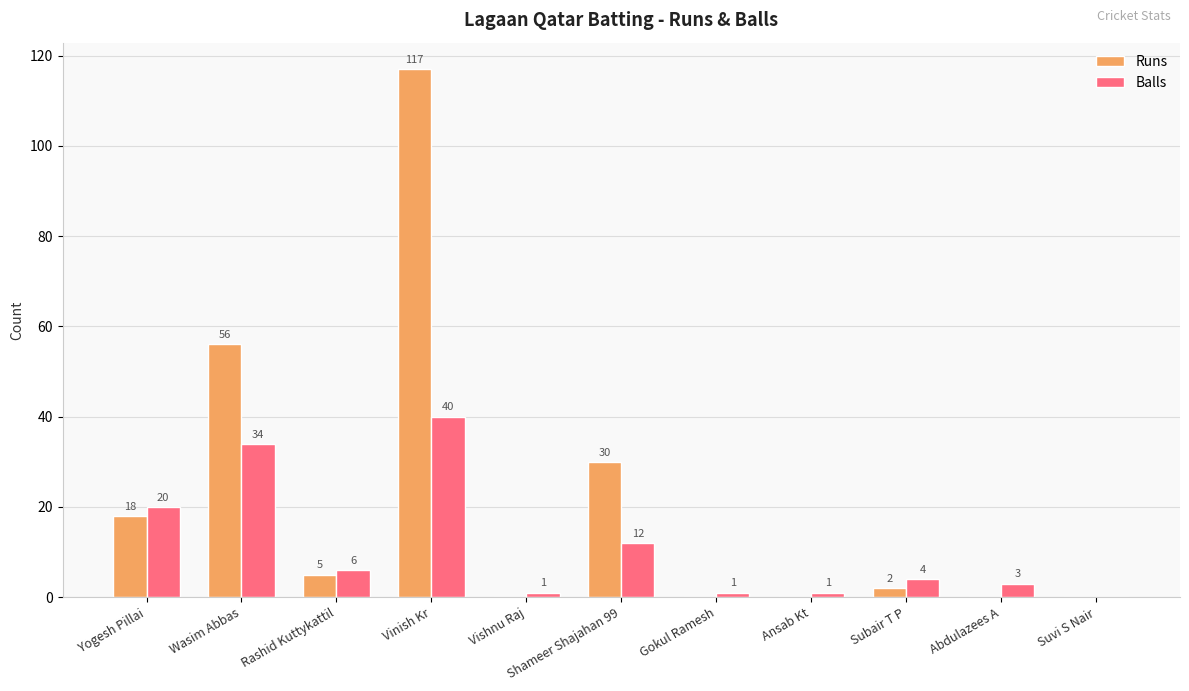

What is the sum of all Balls values?

122